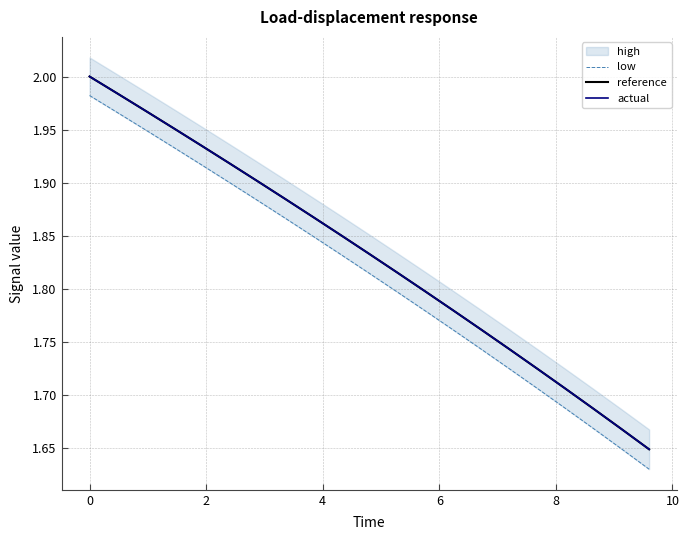

Is it true that low equals 2.3 at 18?

False